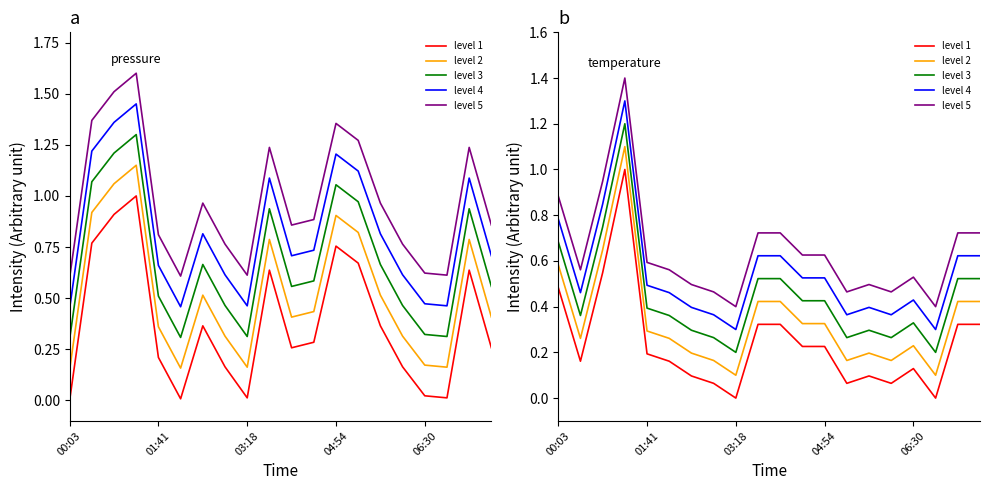

What is the difference between the level 2 values at 11 and 00:03?

0.3